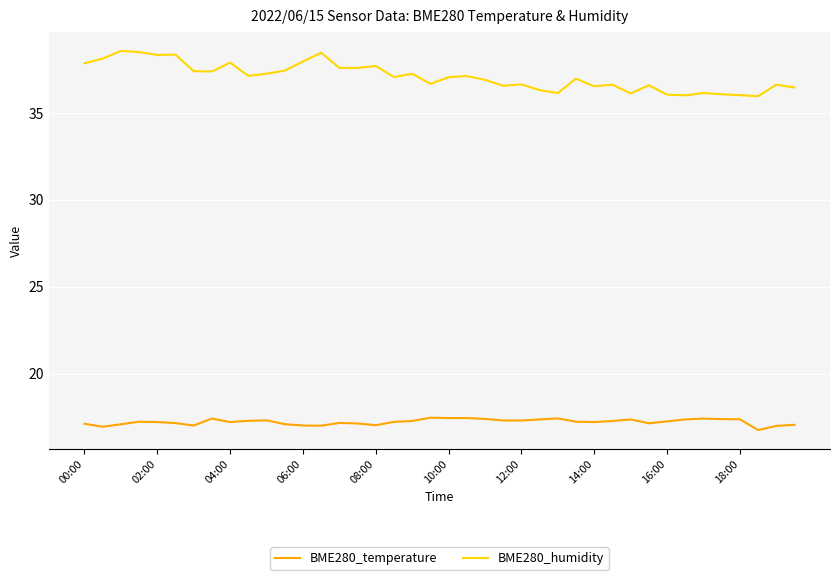

What is the difference between the second highest and minimum values in the BME280_temperature series?

0.7